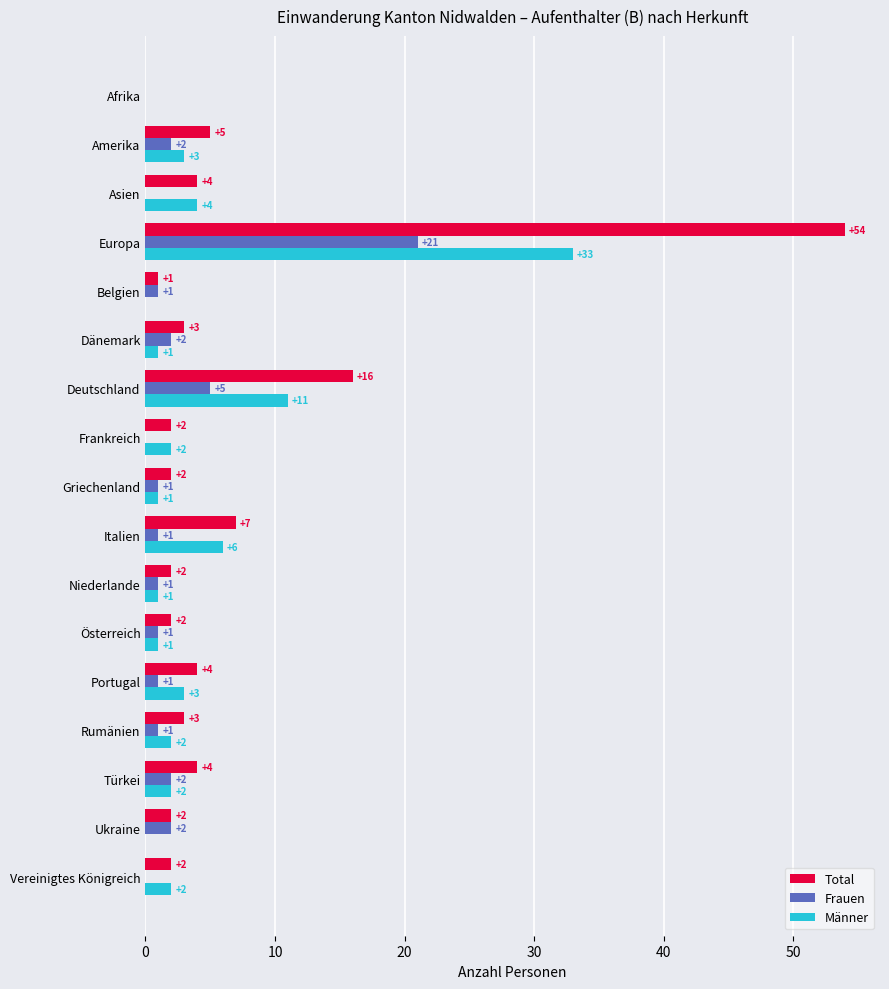

Which series changed the most between Dänemark and Deutschland?

Total